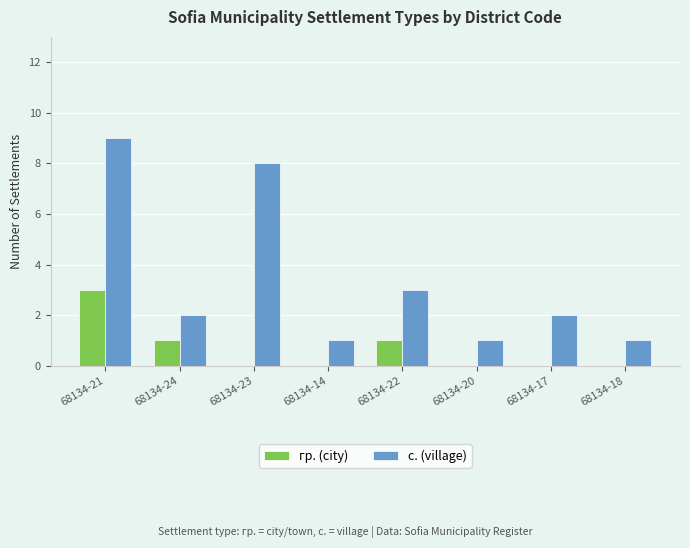

How many groups of bars are there?

8